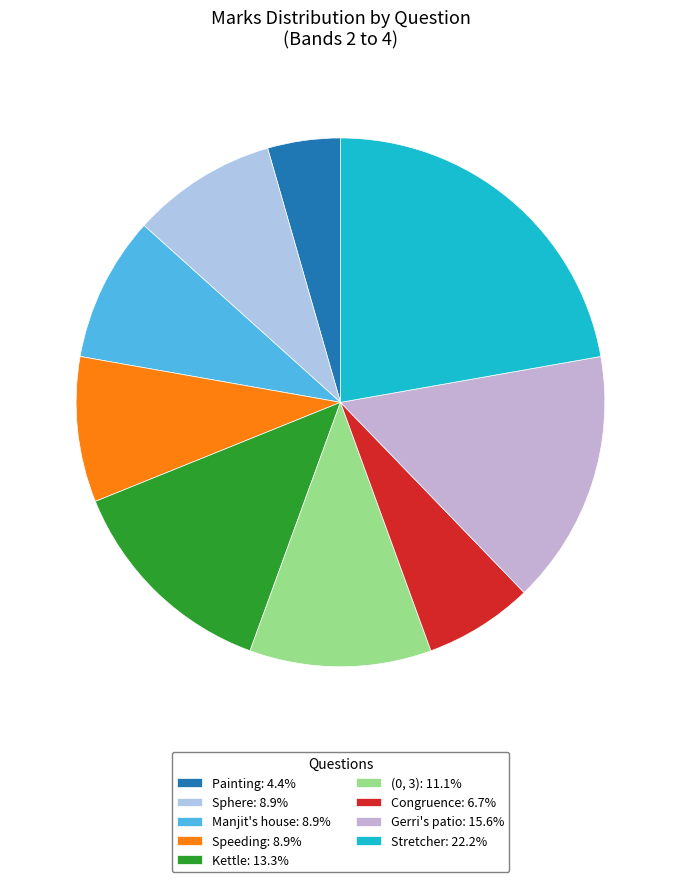

How many slices are in this pie chart?

9